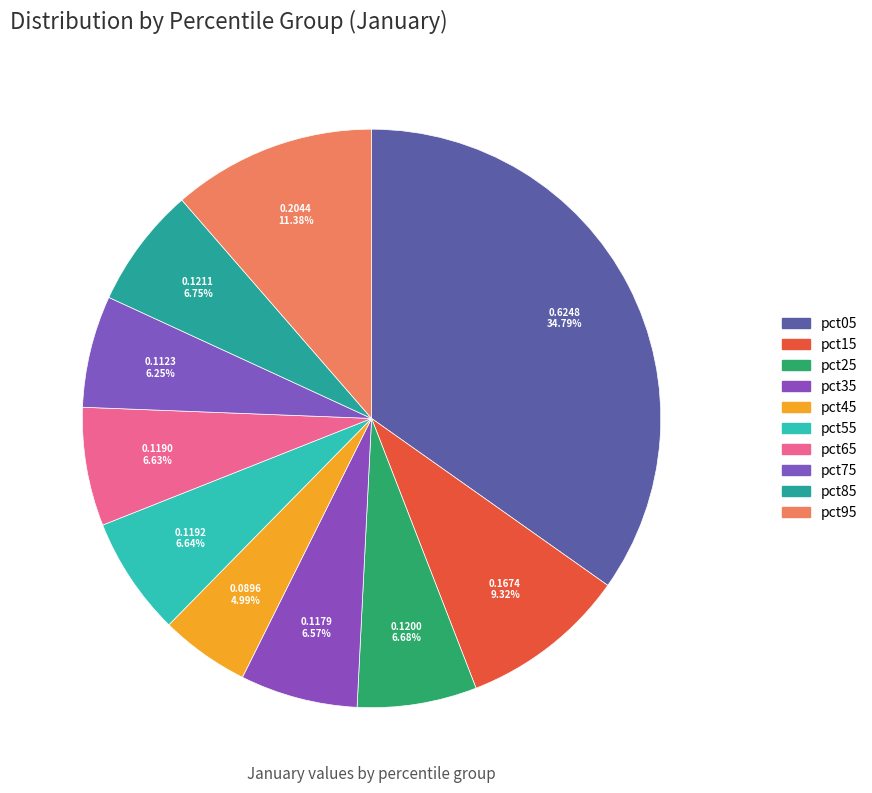

Rank the categories by value from highest to lowest.

pct05, pct95, pct15, pct85, pct25, pct55, pct65, pct35, pct75, pct45